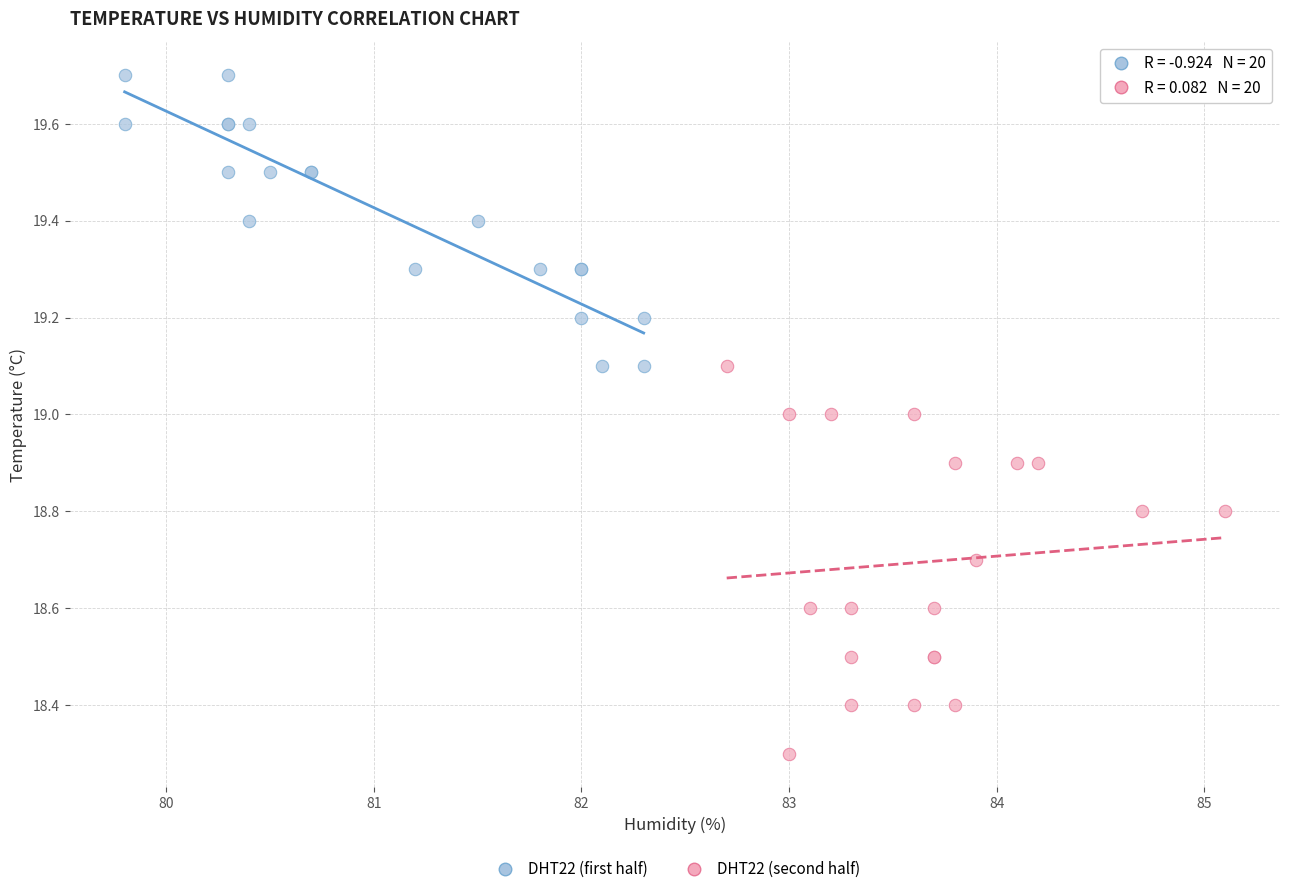

Which series contains the highest Y value?

DHT22 (first half)